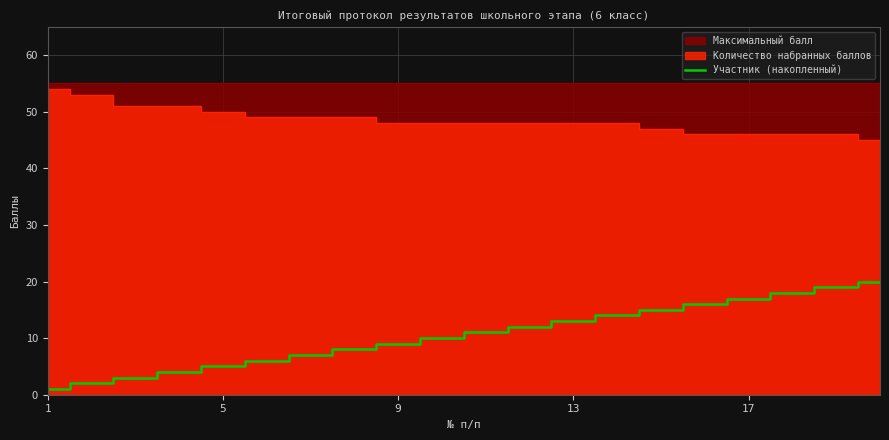

What is the difference between the second highest and second lowest values?

17